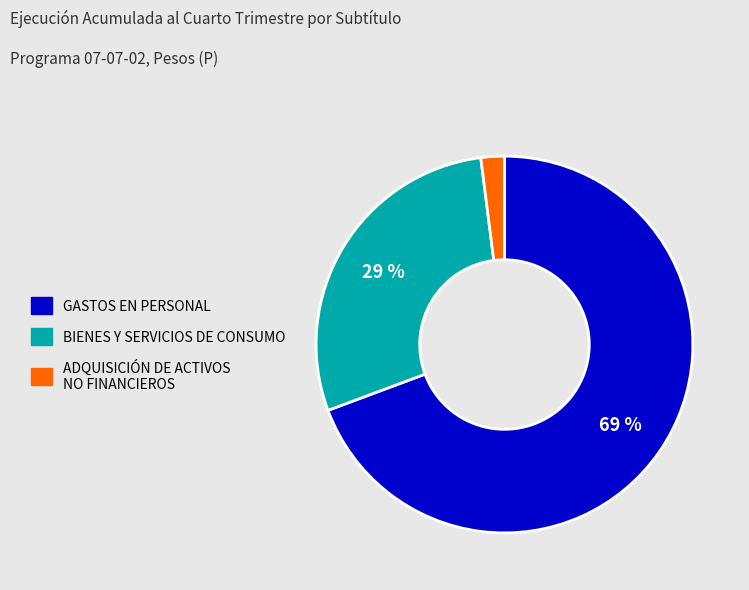

What is the majority slice?

GASTOS EN PERSONAL